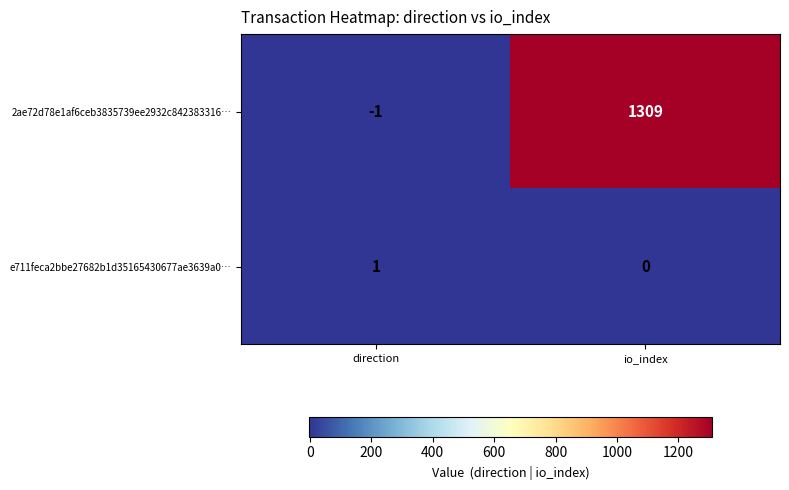

How many negative values does the 2ae72d78e1af6ceb3835739ee2932c842383316… series have?

1